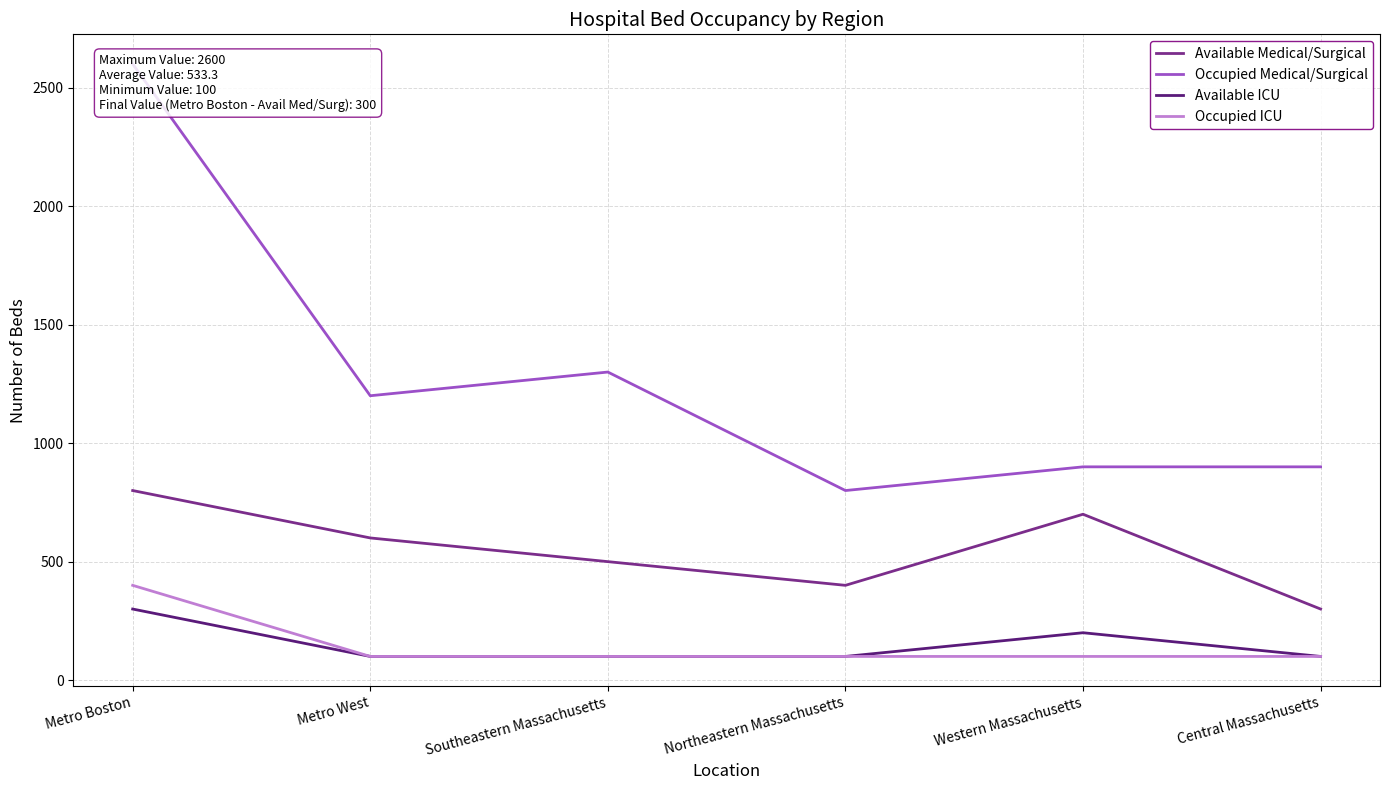

What is the sum of the Available ICU values at Western Massachusetts and Northeastern Massachusetts?

300